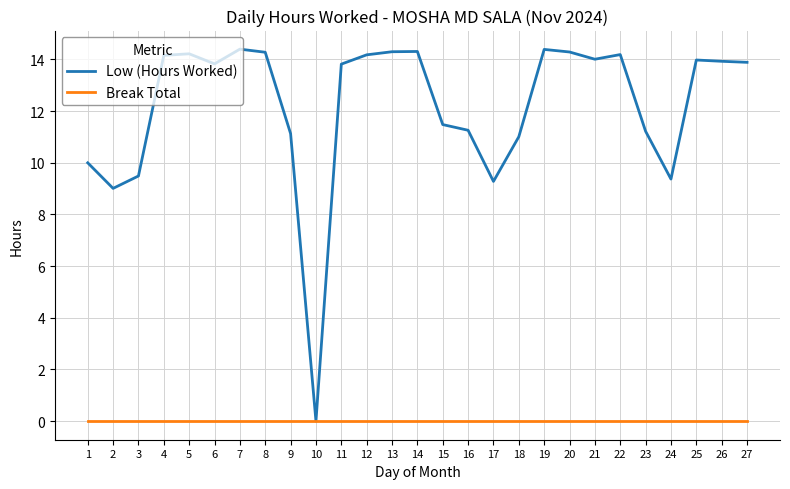

At 6, list the series in order from smallest to largest.

Break Total, Low (Hours Worked)